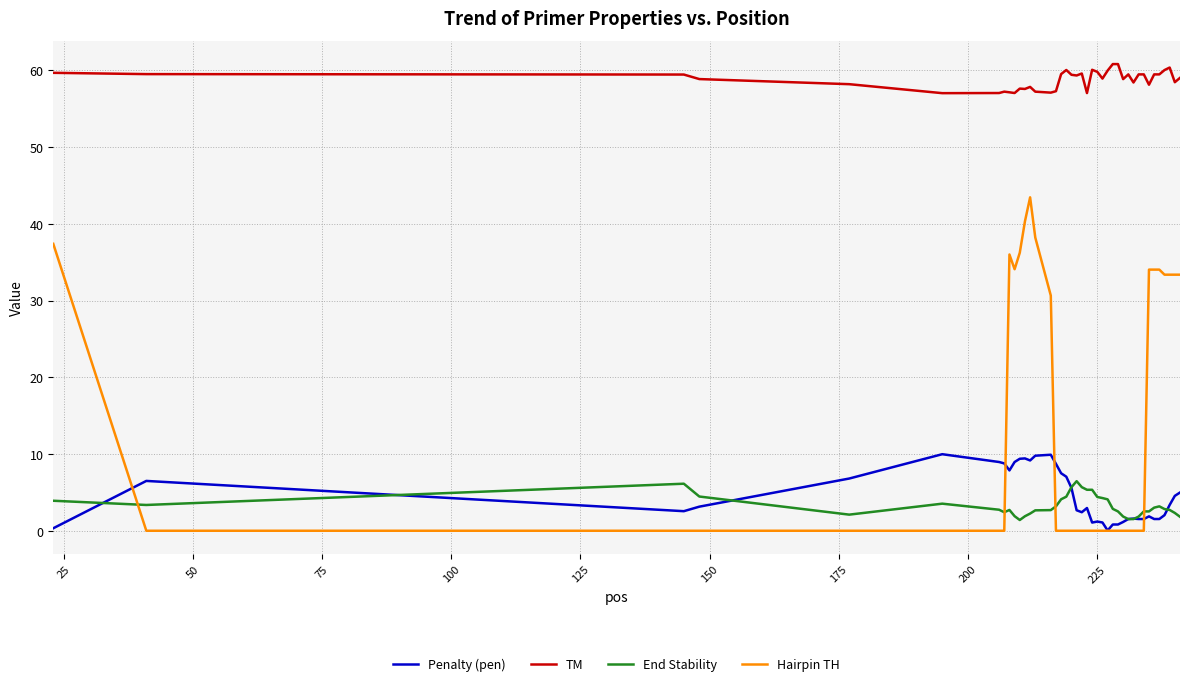

Which series has the largest total across all categories?

TM